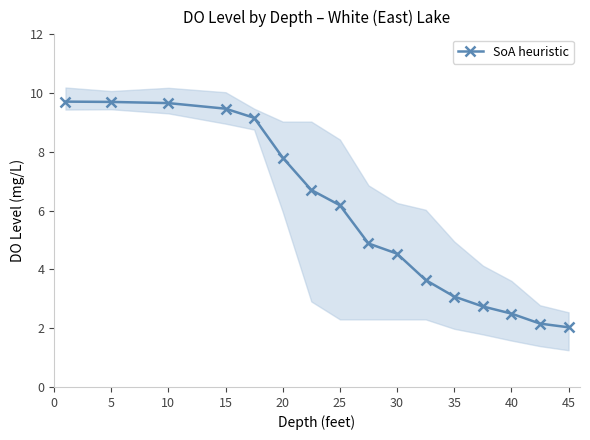

Reading right to left, what are all the values shown in this chart?

2.0	2.2	2.5	2.7	3.1	3.6	4.5	4.9	6.2	6.7	7.8	9.2	9.5	9.7	9.7	9.7